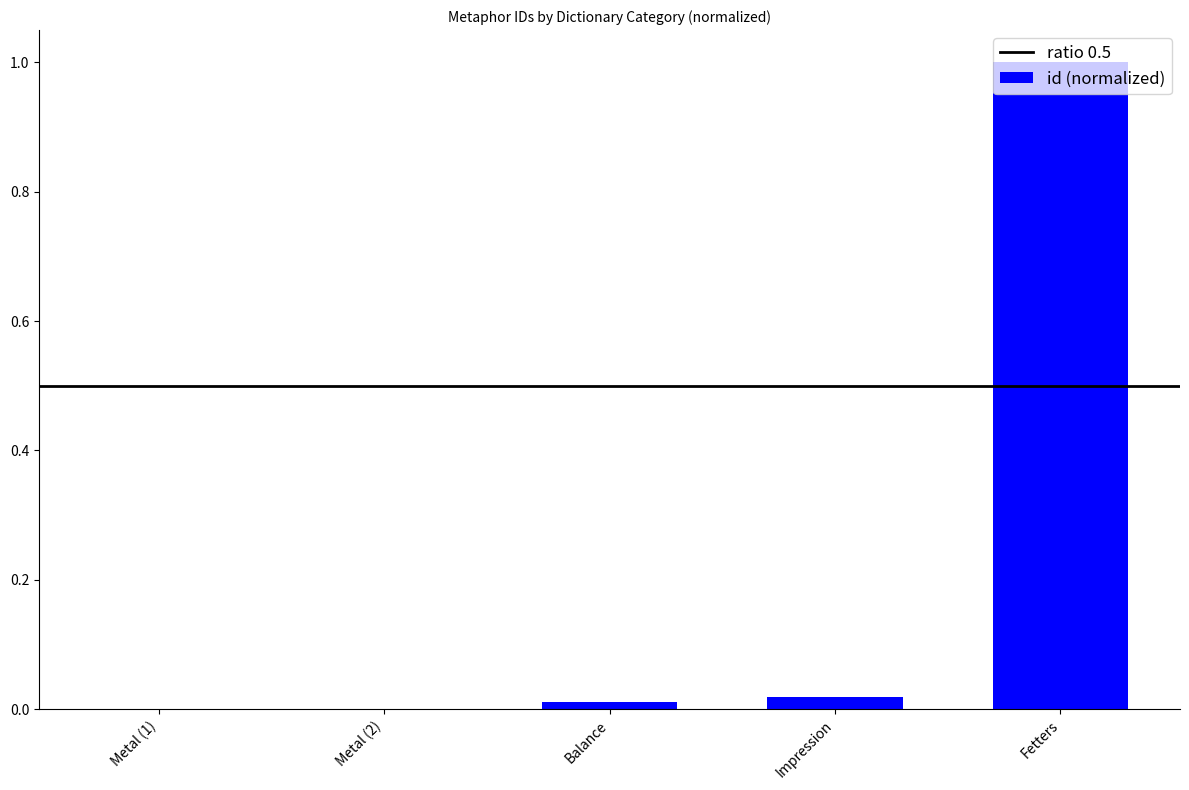

The chart shows a value of 0.0 at Balance. True or false?

True